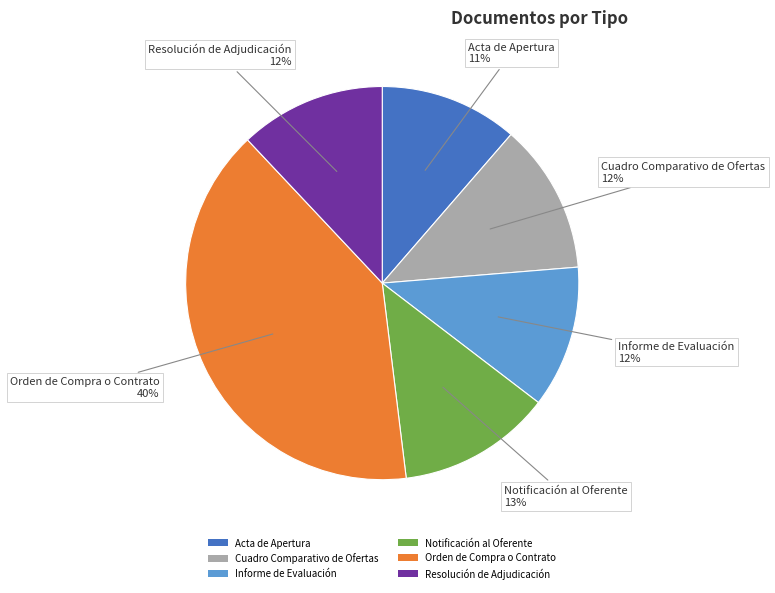

Do Informe de Evaluación and Orden de Compra o Contrato together represent more than half of the pie?

Yes